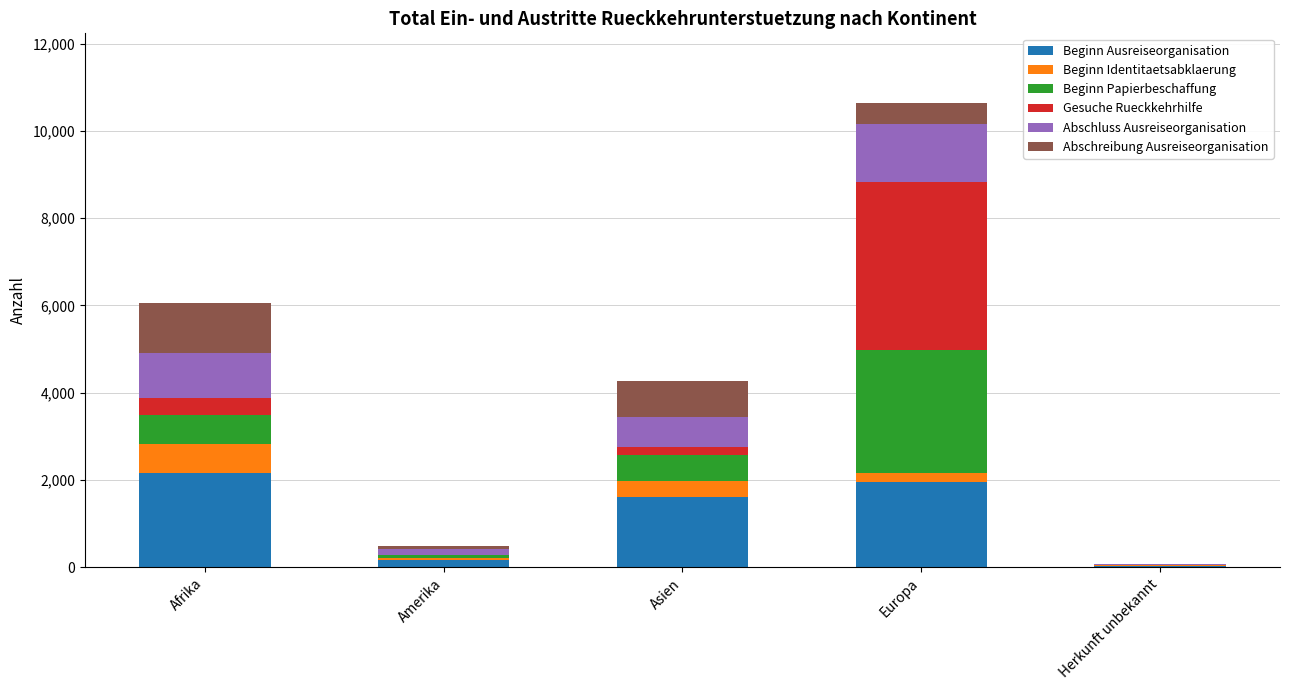

True or false: Beginn Ausreiseorganisation has a value of 2158 at Afrika.

True